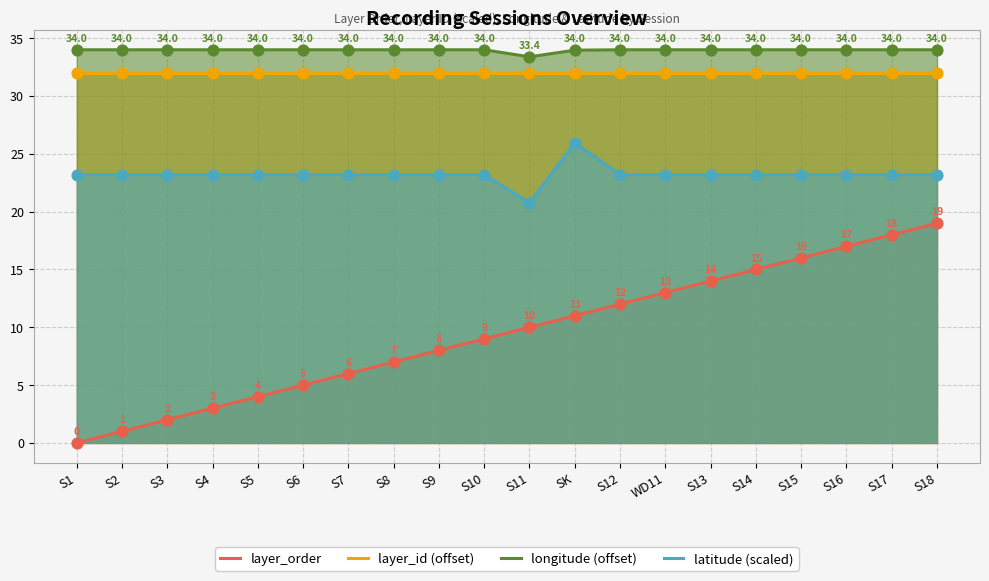

Which series contains the lowest Y value?

layer_order